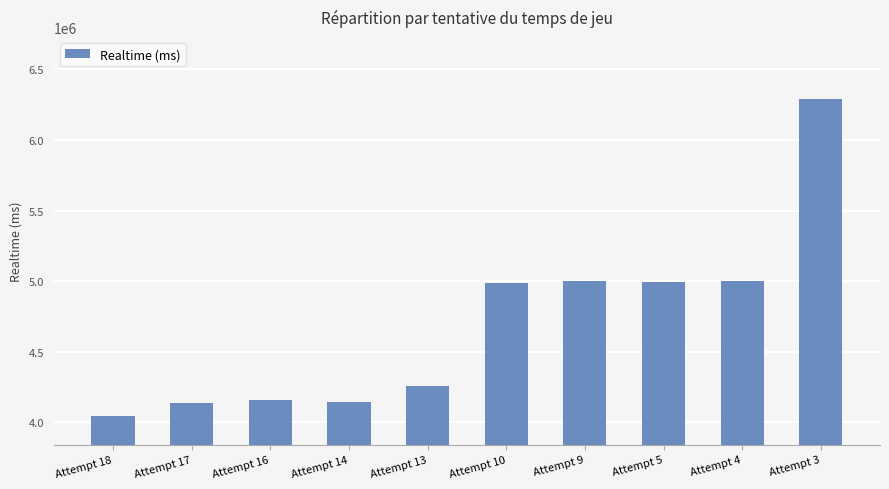

Approximately how many times larger is the value at Attempt 14 compared to Attempt 5?

0.8